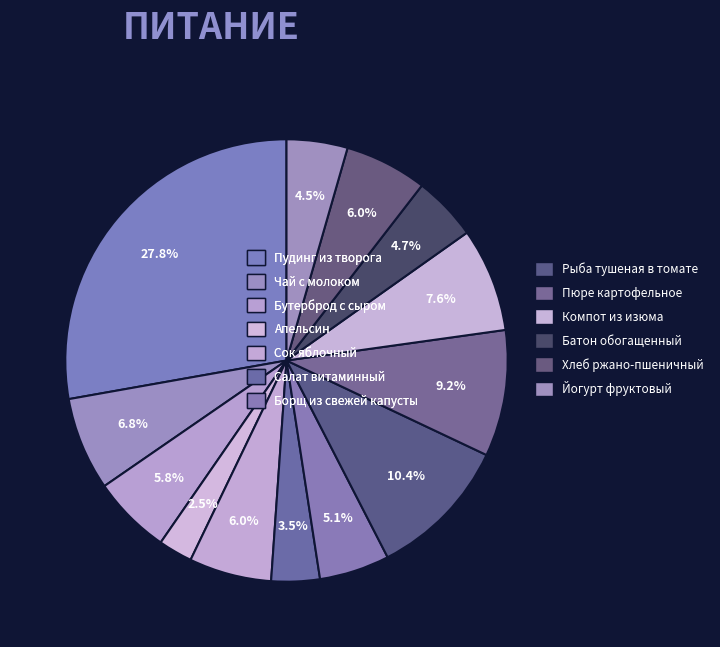

Count the number of slices in the pie.

13